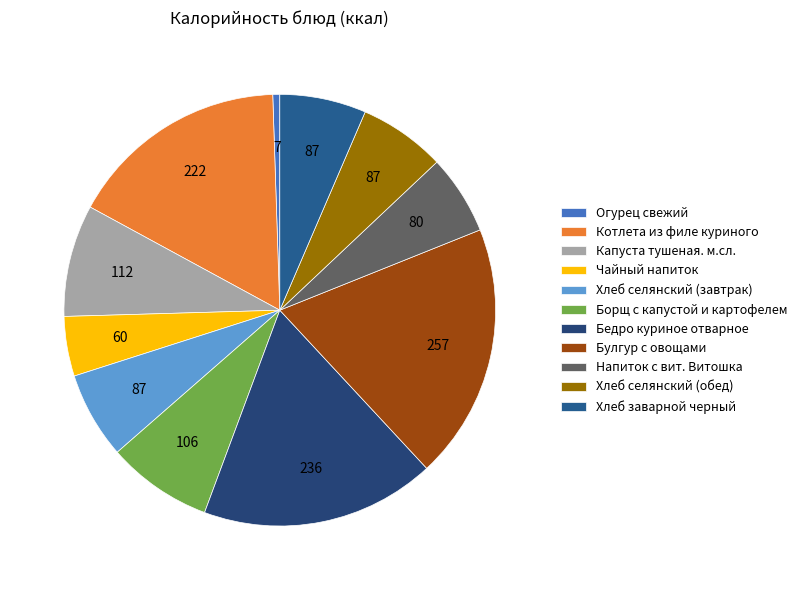

Rank the categories by value from highest to lowest.

Булгур с овощами, Бедро куриное отварное, Котлета из филе куриного, Капуста тушеная. м.сл., Борщ с капустой и картофелем, Хлеб селянский (завтрак), Хлеб селянский (обед), Хлеб заварной черный, Напиток с вит. Витошка, Чайный напиток, Огурец свежий